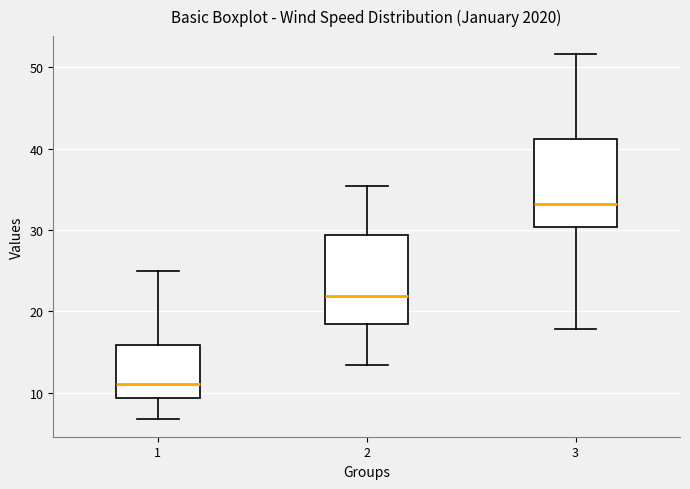

Reading left to right, read every box against the y-axis: the position of its median line, the range the box covers, and the ends of its whiskers. The values are not printed on the chart, so give them approximately, as read against the axis.

1: median 11, box 9 to 16, whiskers 7 to 25
2: median 22, box 18 to 29, whiskers 13 to 35
3: median 33, box 30 to 41, whiskers 18 to 52